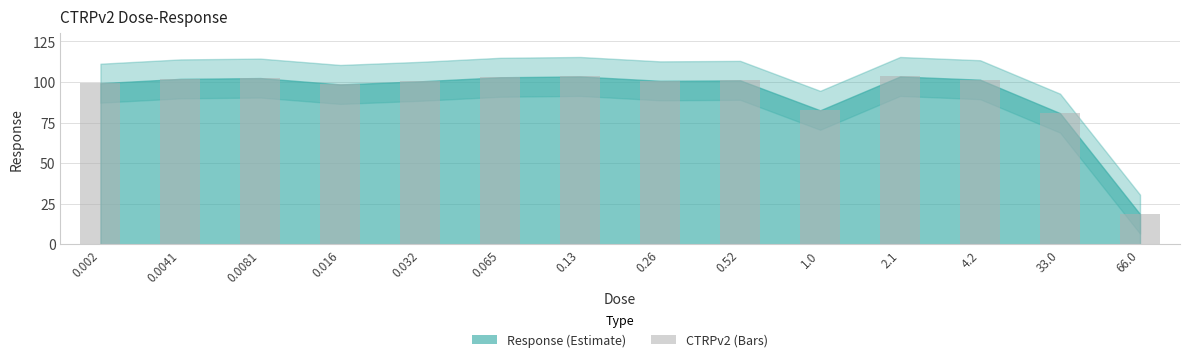

Count the number of data series in this chart.

1